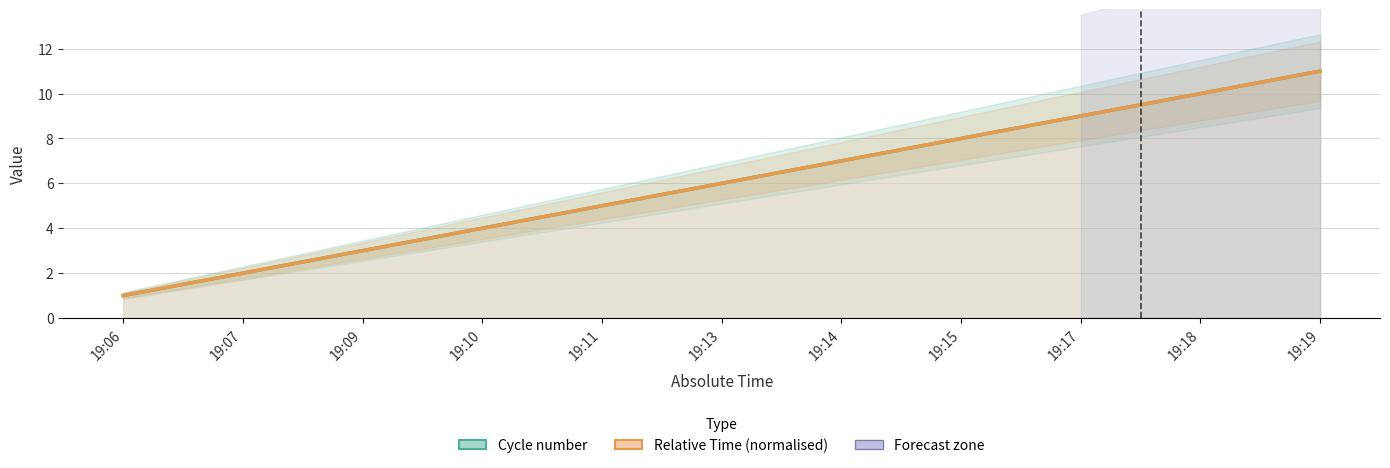

How many lines are shown in the chart?

2